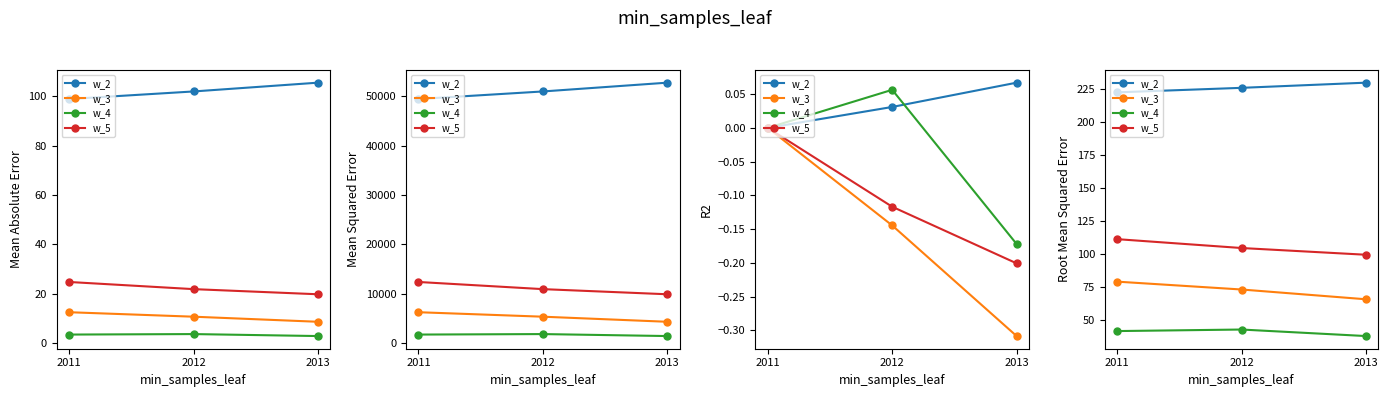

What is the highest value of the w_2 series?

229.7